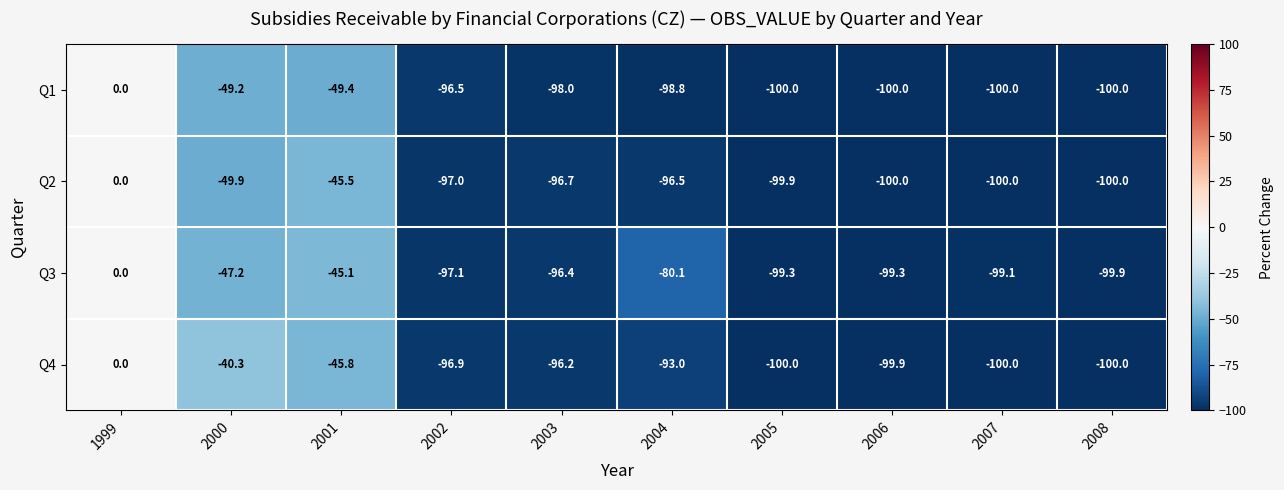

How many categories are shown in the chart?

10